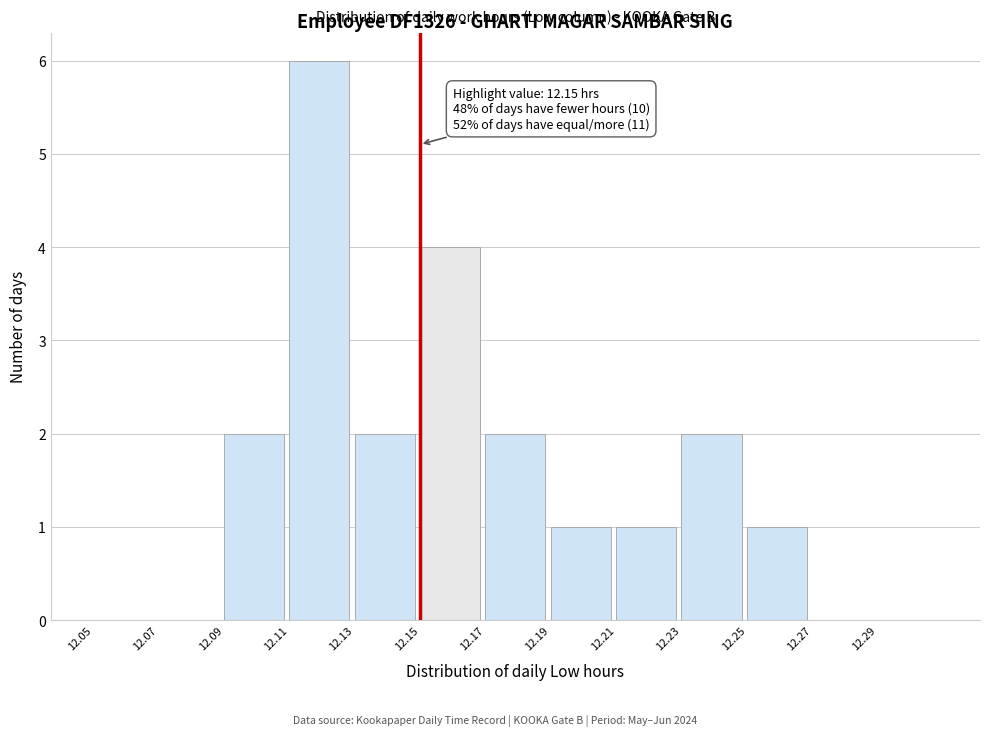

Over which range of the x-axis is the bar tallest?

12.11 to 12.13